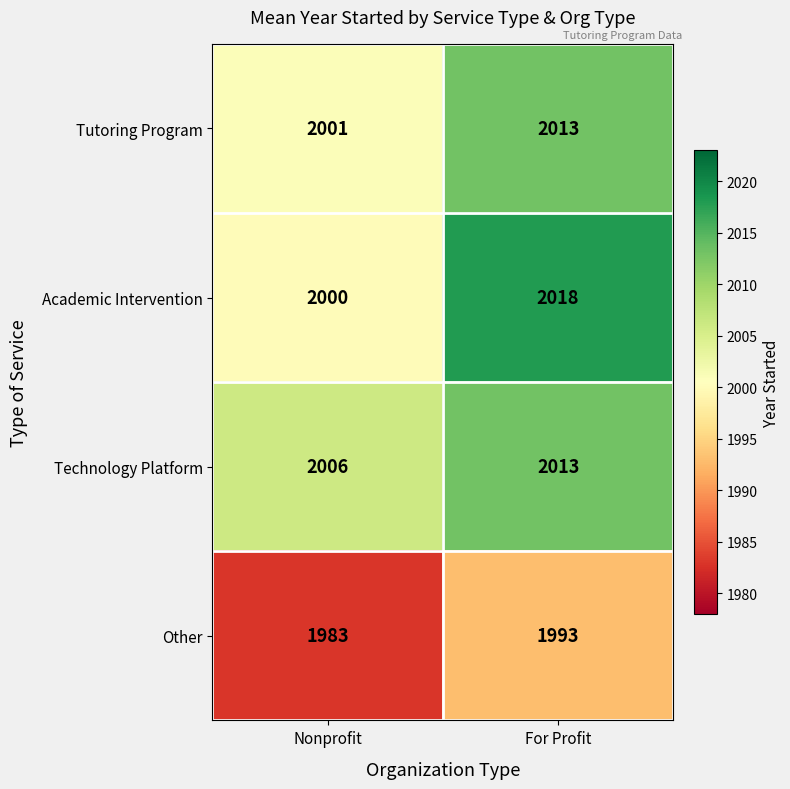

At which category does the chart reach its minimum across all series?

Nonprofit